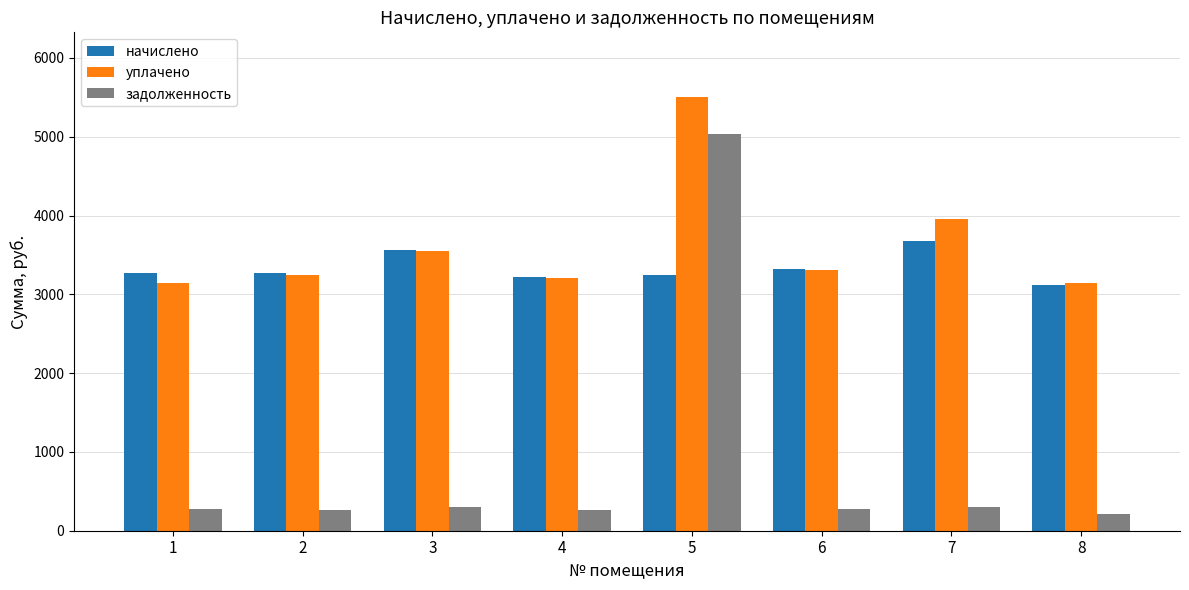

Is the value of уплачено at 7 greater than the value of задолженность at 1?

Yes